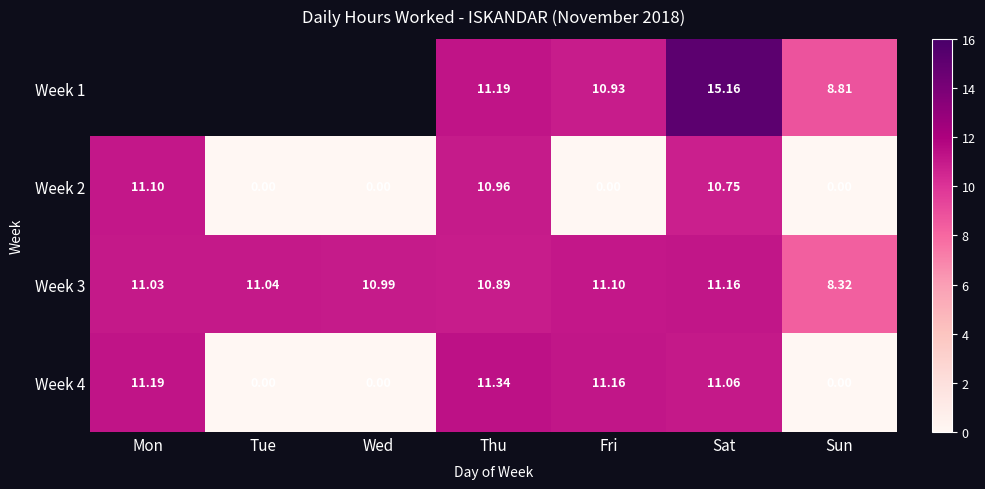

True or false: Week 2 has a value of -7.2 at Fri.

False